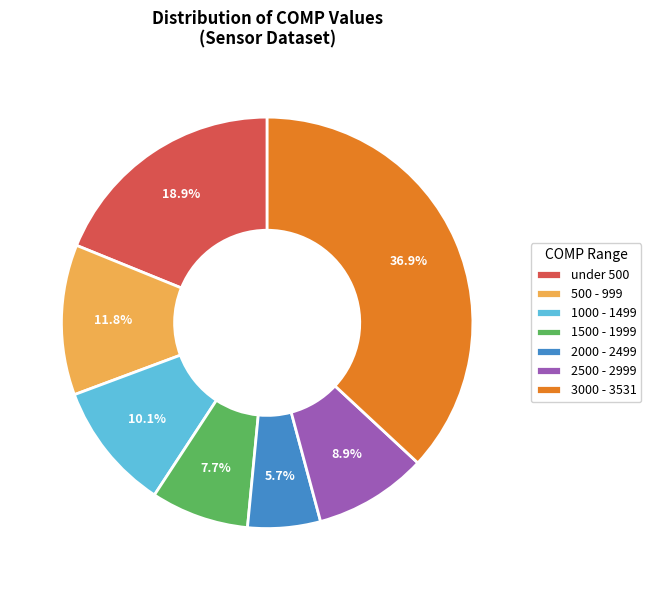

Which has a higher value, 2500 - 2999 or 500 - 999?

500 - 999